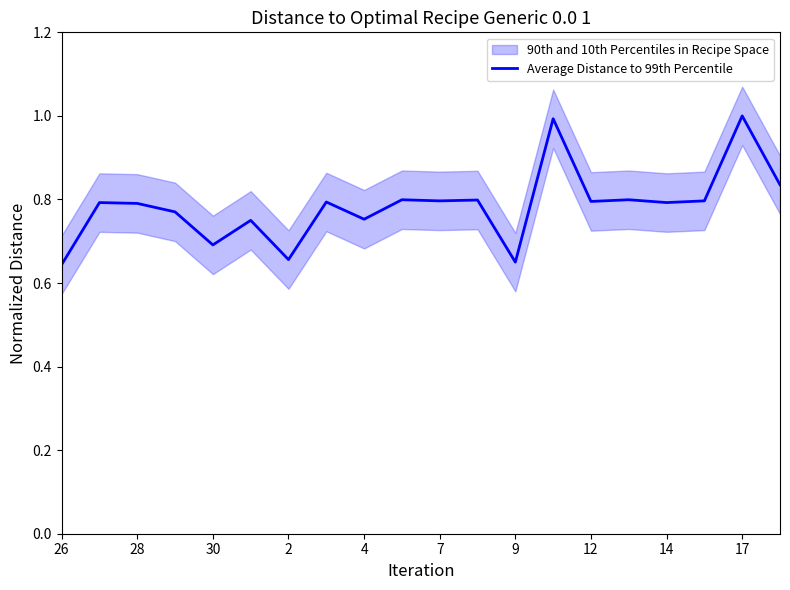

The value of Average Distance to 99th Percentile at 4 is 1.2. True or false?

False